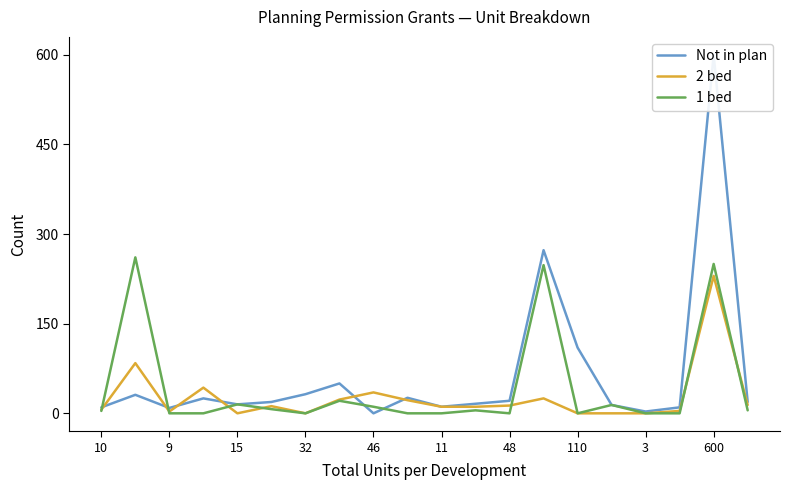

What is the maximum value shown in the chart?

600